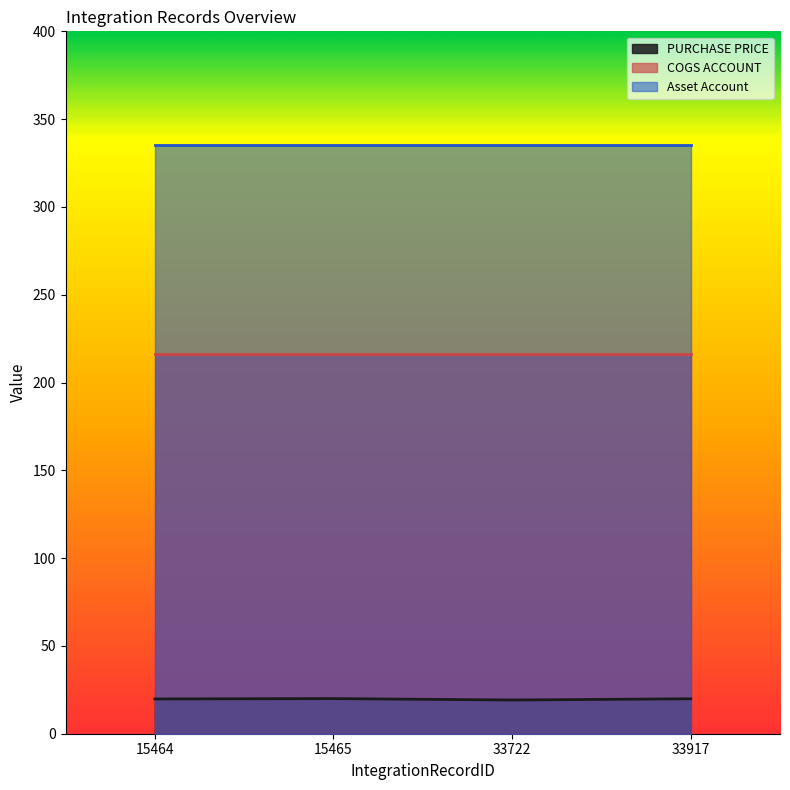

Which category has the lowest value across all series?

33722